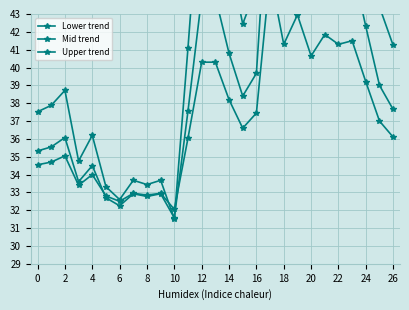

Is it true that Lower trend equals 92.3 at 17?

False